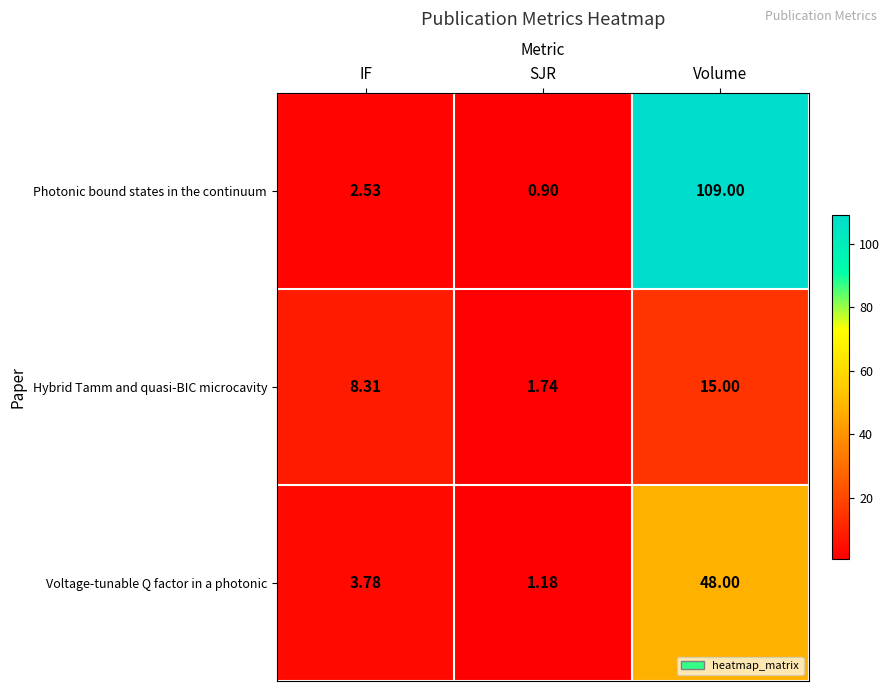

Between IF and SJR, which series saw the biggest shift?

Hybrid Tamm and quasi-BIC microcavity